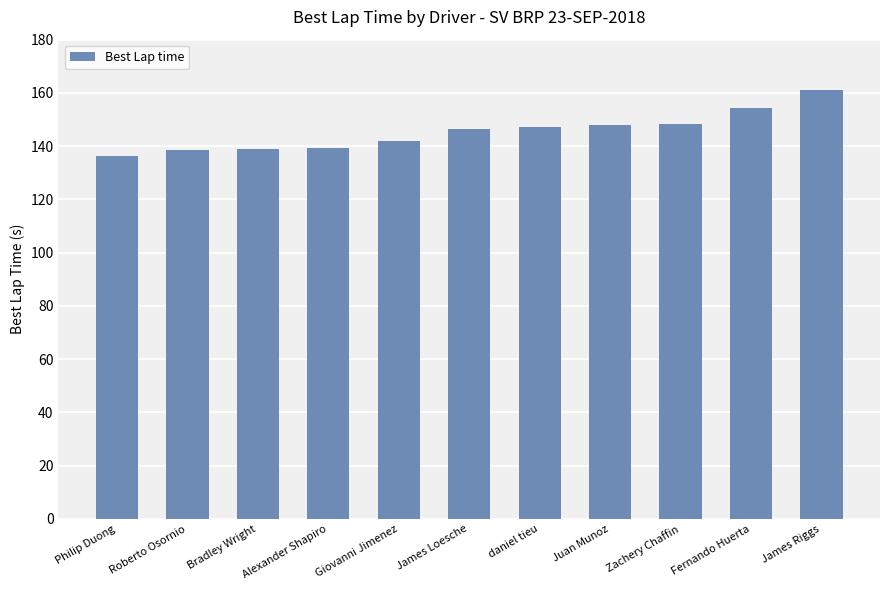

What is the greatest value displayed?

161.2